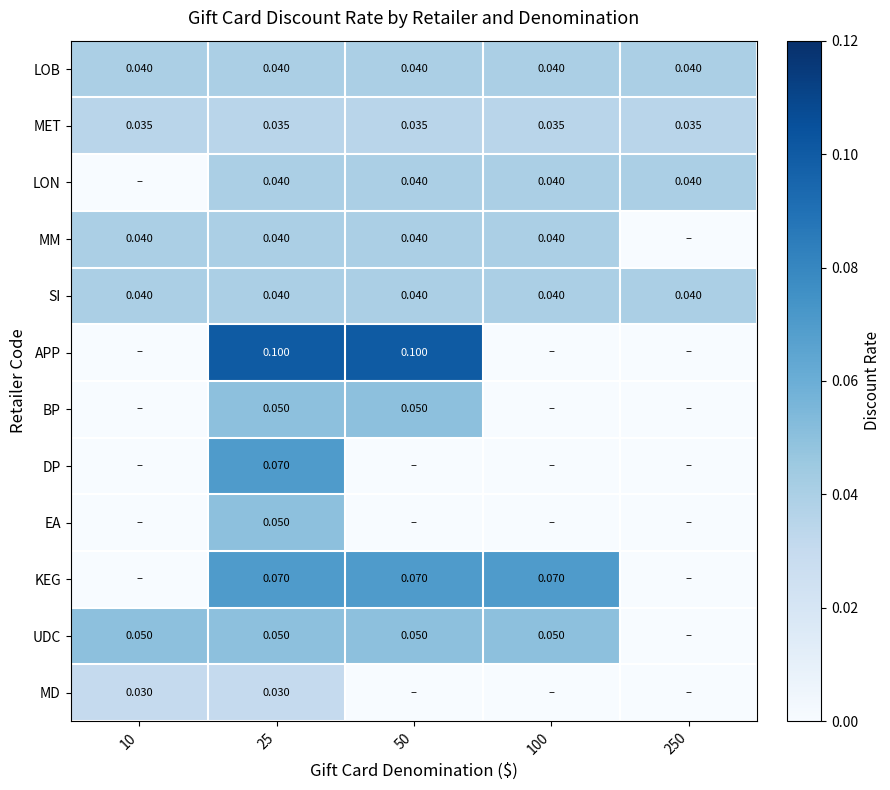

Is the value of MET at 50 greater than the value of SI at 25?

No